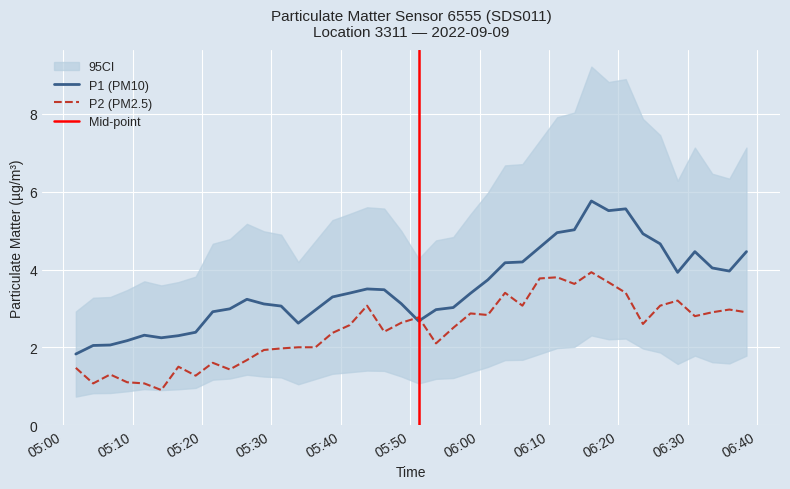

What position from the right is 05:48?

21